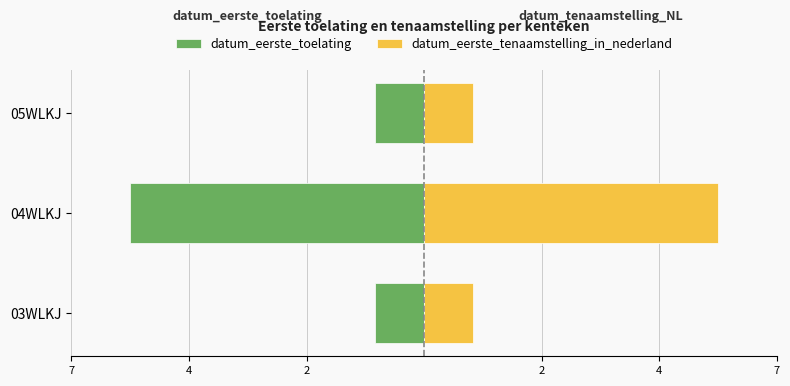

Count the datum_eerste_toelating values in the range -6 to -1.

3